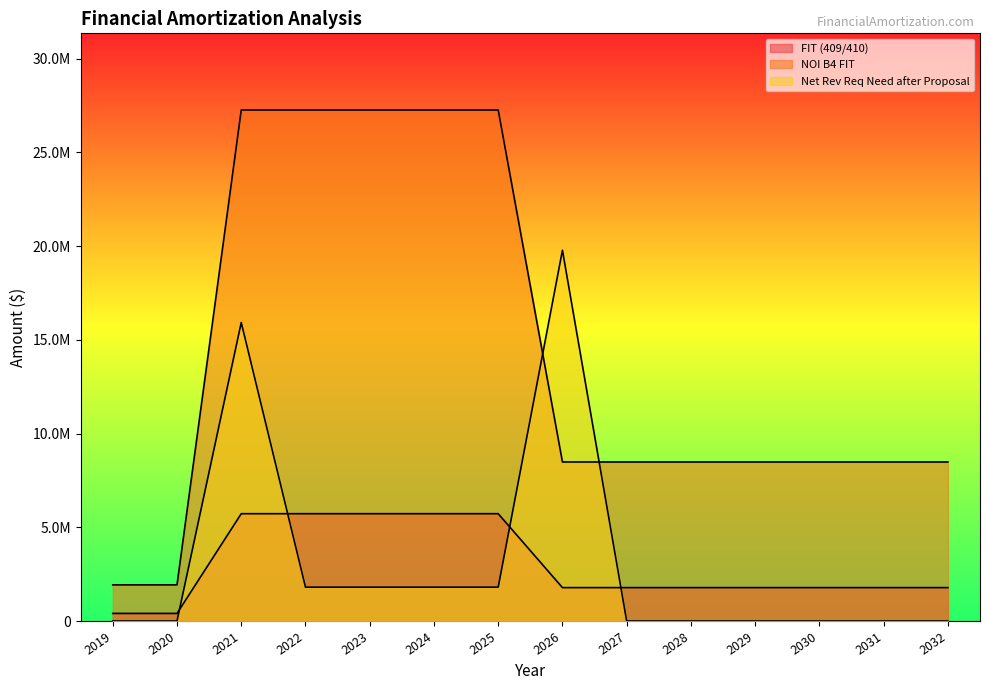

How many lines are shown in the chart?

3